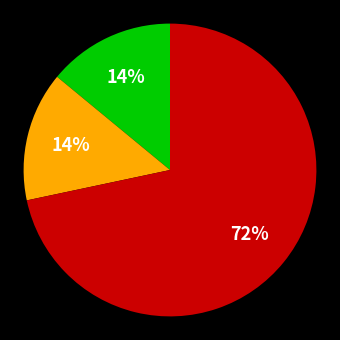

Is there any slice that represents more than half of the pie?

Yes